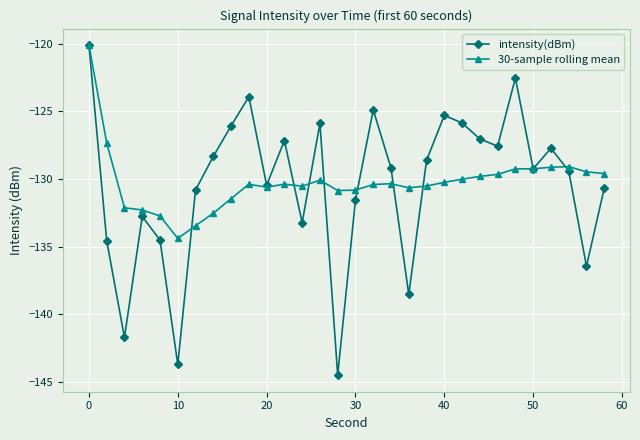

What is the minimum value for 30-sample rolling mean?

-134.4